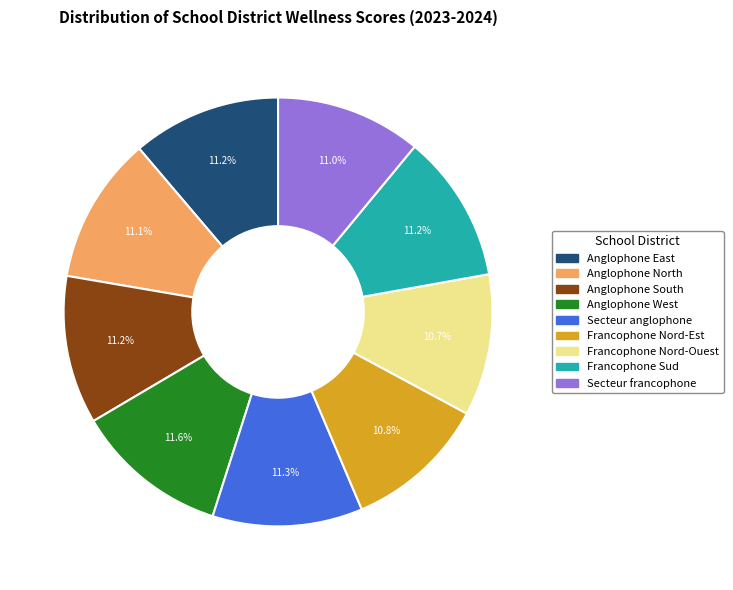

To the nearest percent, what percentage of the pie is Anglophone West?

12%